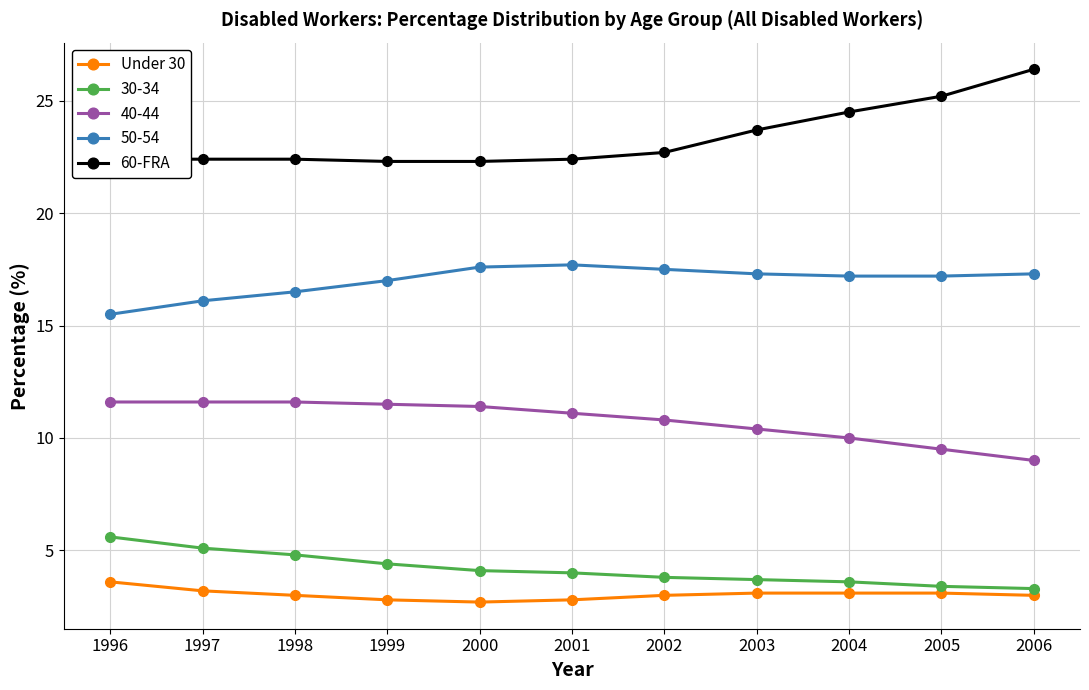

Rank the series by their maximum value, from lowest to highest.

Under 30, 30-34, 40-44, 50-54, 60-FRA